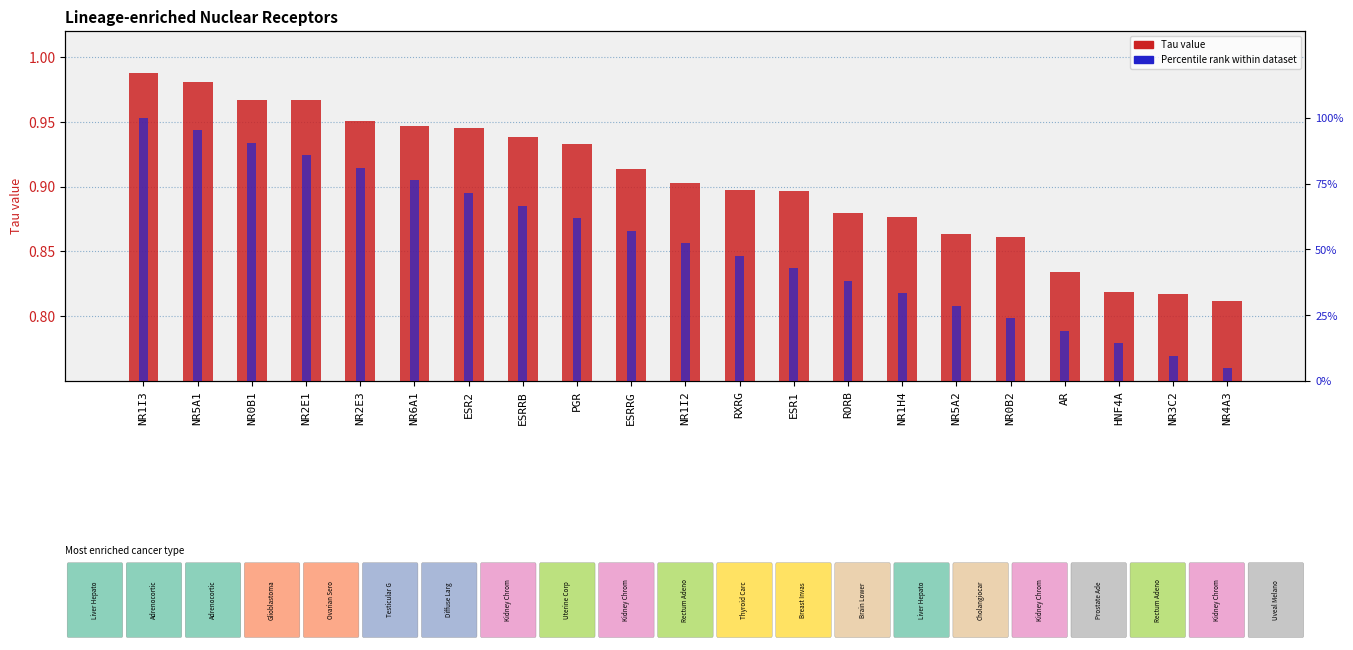

How many categories are shown in the chart?

21